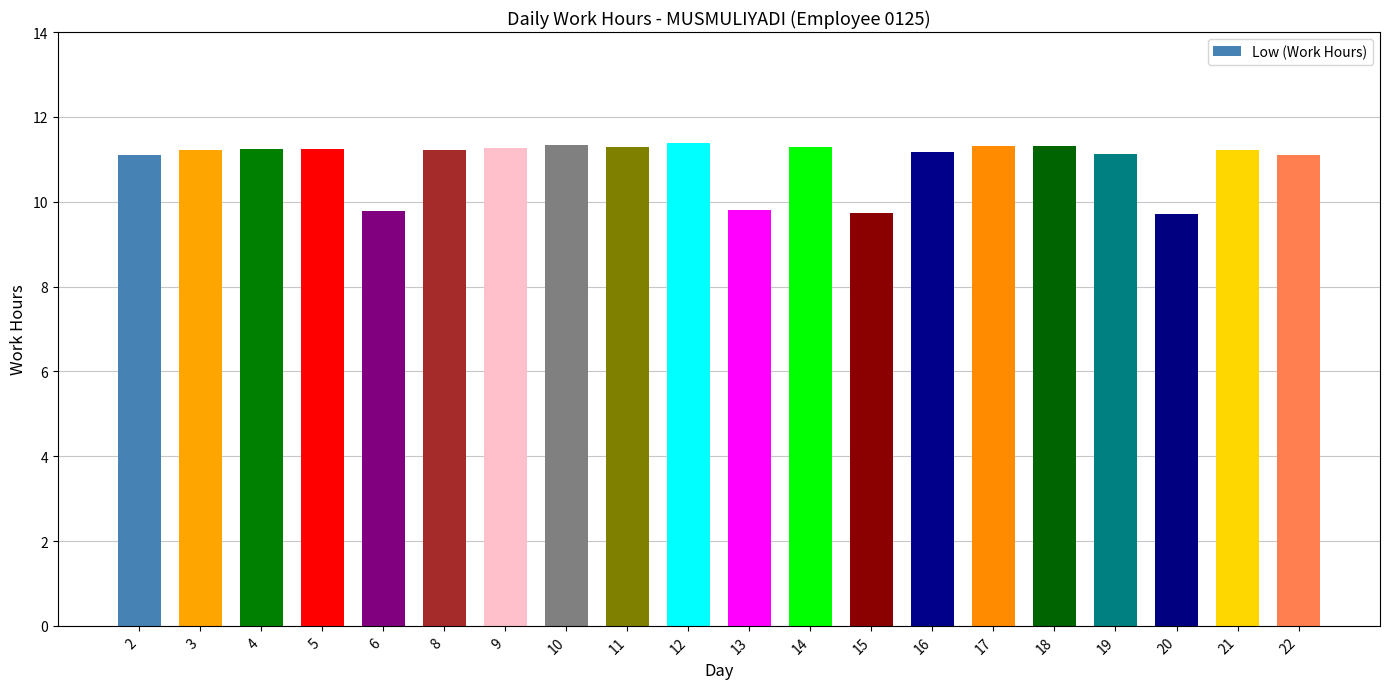

What is the difference between the maximum and minimum values?

1.7